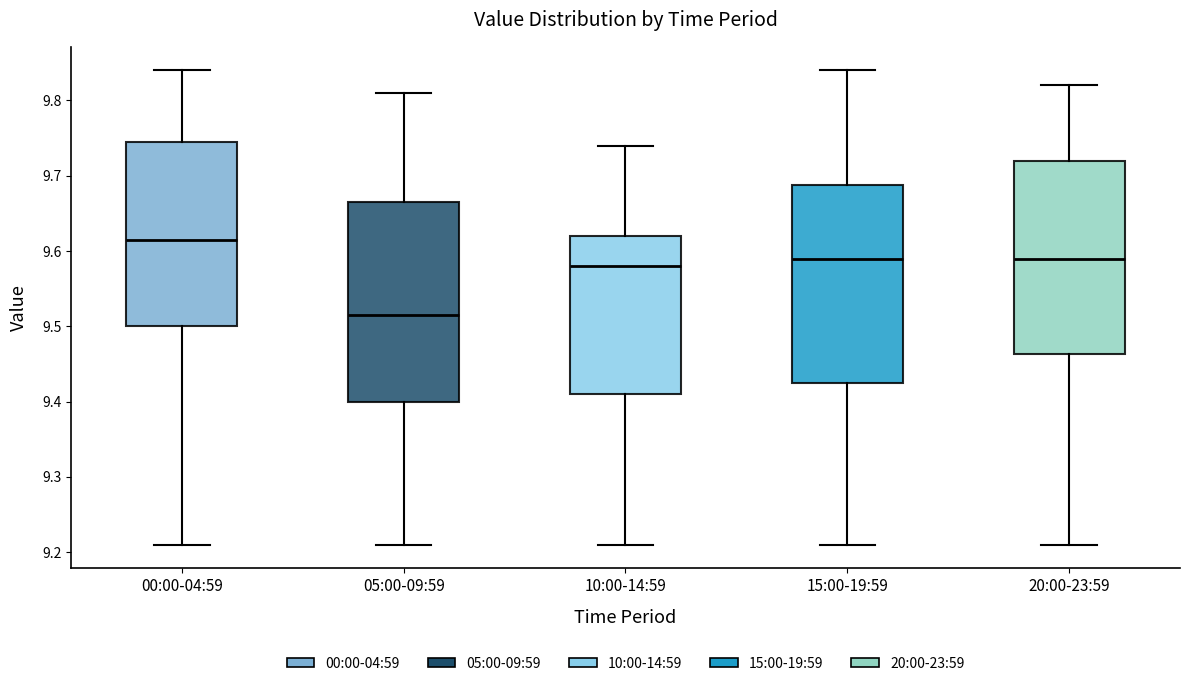

Where does the median line of the box for 15:00-19:59 sit on the y-axis? The values are not printed on the chart, so give them approximately, as read against the axis.

9.59